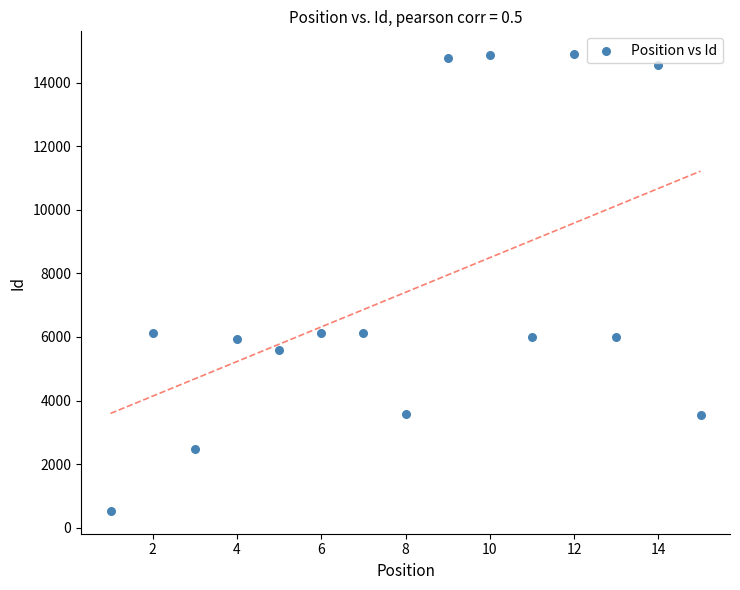

What is the range of X values (max minus min)?

14